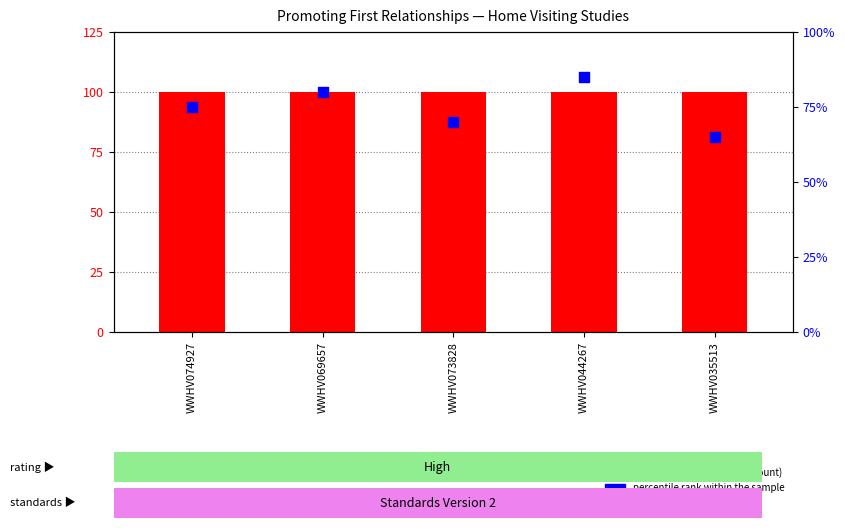

What are all the series names shown in the legend?

Standards Version (scaled), percentile rank within the sample